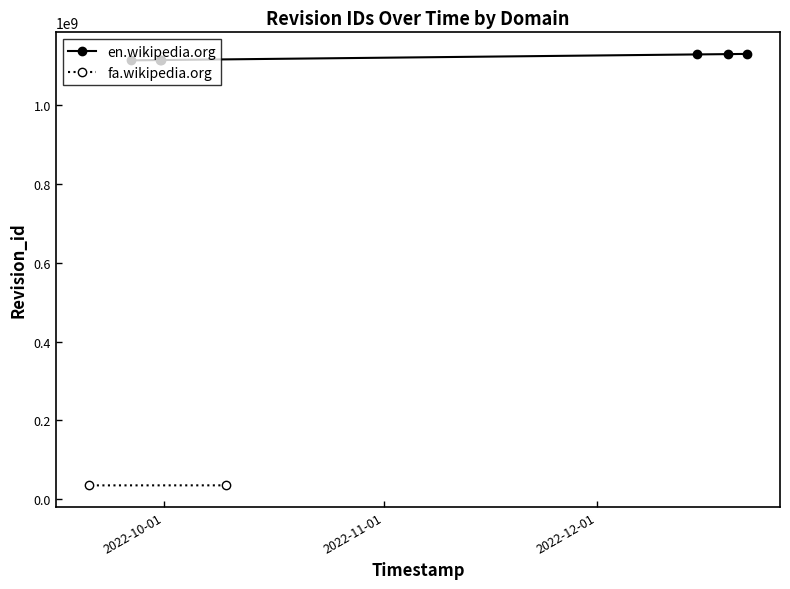

What is the value of the 2nd point from the left?

1128284433